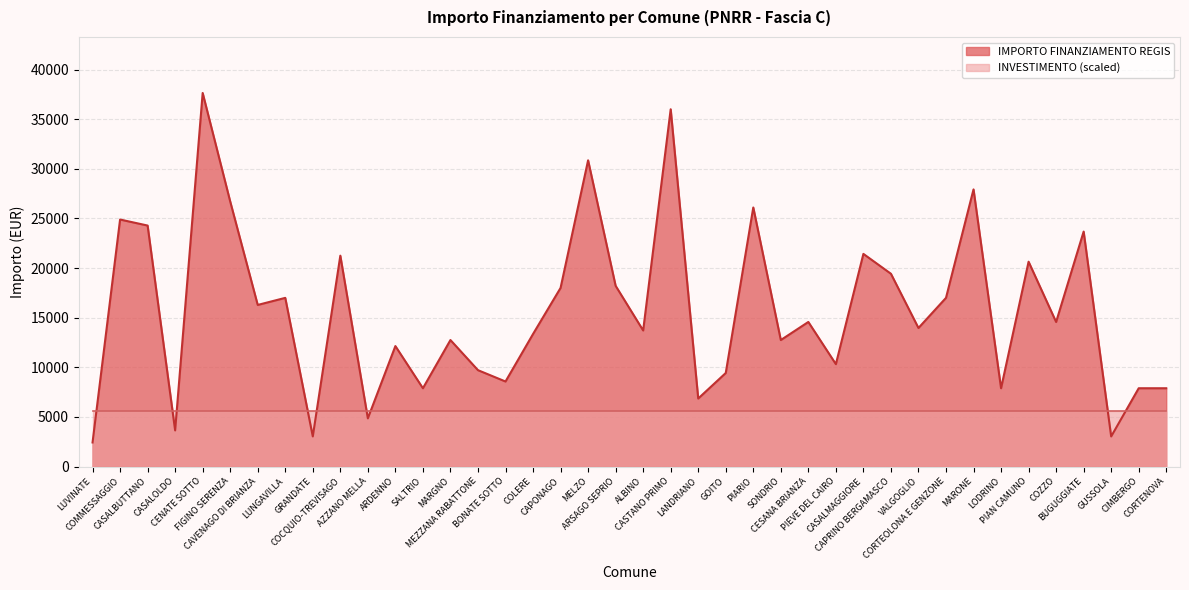

Does the chart display data point markers on the line(s)?

No